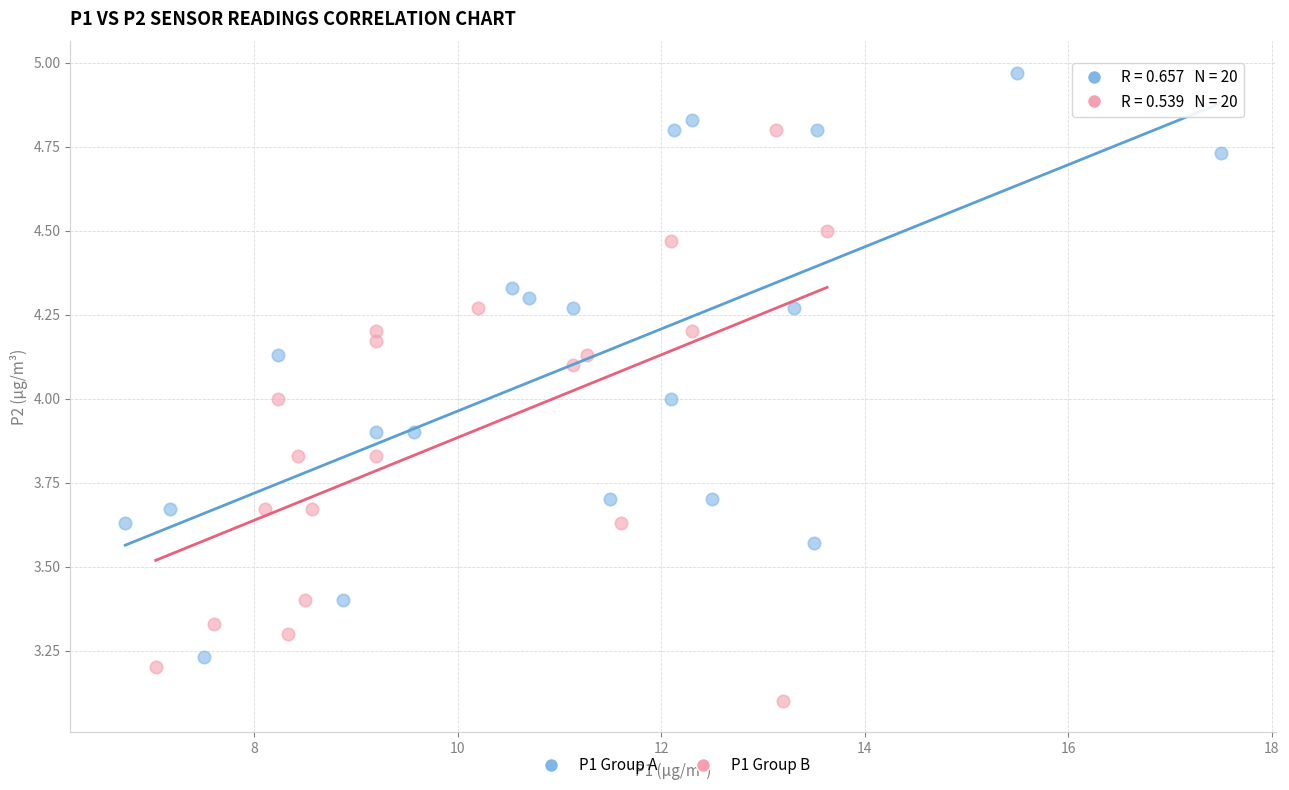

Which series reaches the maximum Y coordinate?

P1 Group A